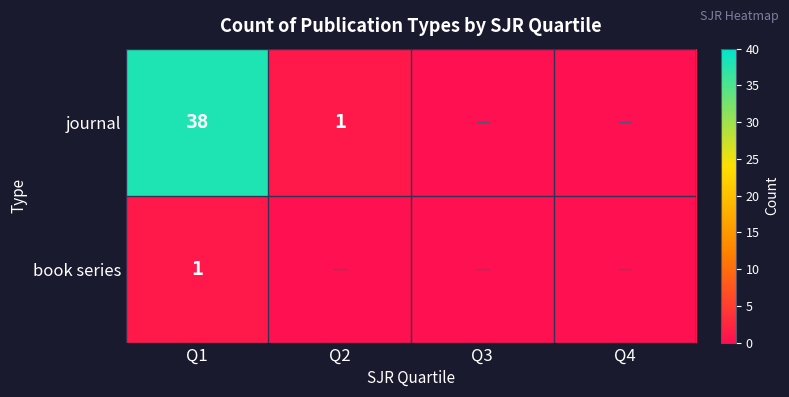

What is the difference between the journal values at Q2 and Q1?

37